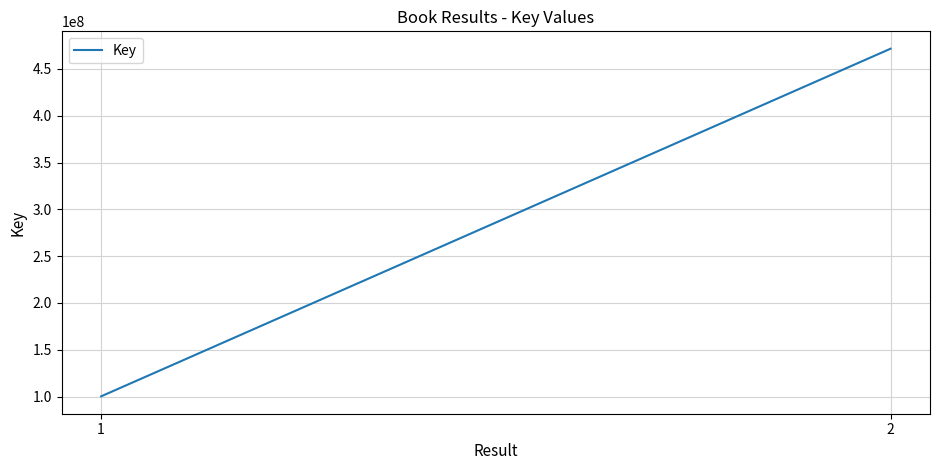

Which label corresponds to the largest value in the chart?

2